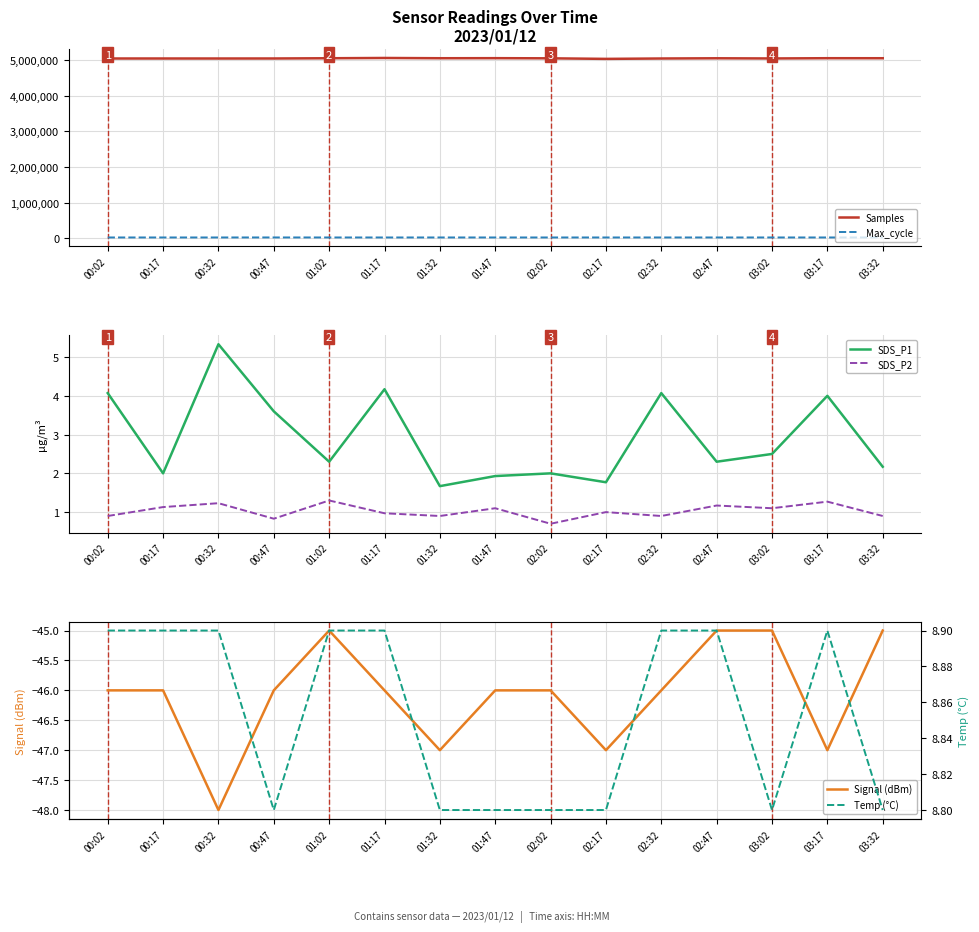

What is the approximate value of Signal (dBm) at 01:32?

-47